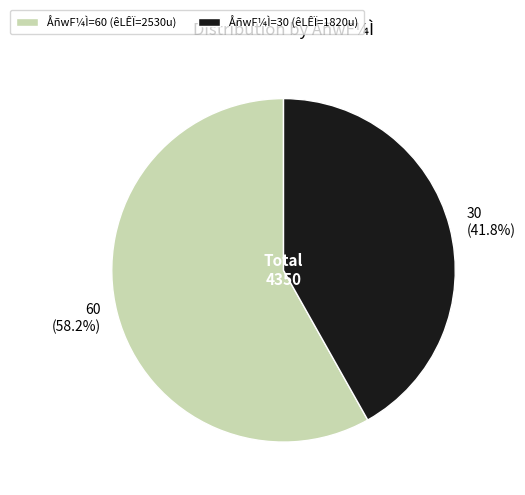

What percentage do 30 (41.8%) and 60 (58.2%) together represent?

100.0%